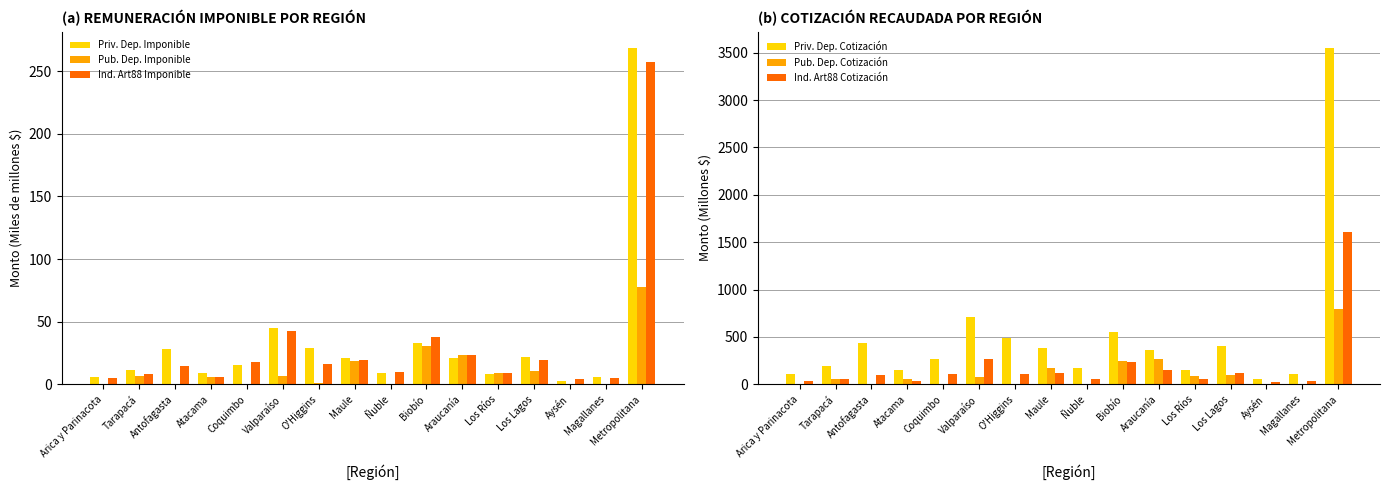

Rank the series by their maximum value, from lowest to highest.

Pub. Dep. Imponible, Ind. Art88 Imponible, Priv. Dep. Imponible, Pub. Dep. Cotización, Ind. Art88 Cotización, Priv. Dep. Cotización